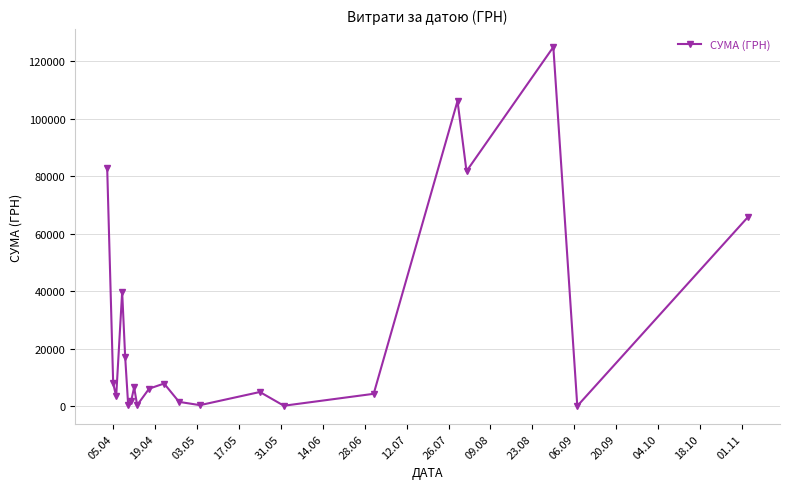

True or false: there are more than 0 points higher than both neighbors.

True